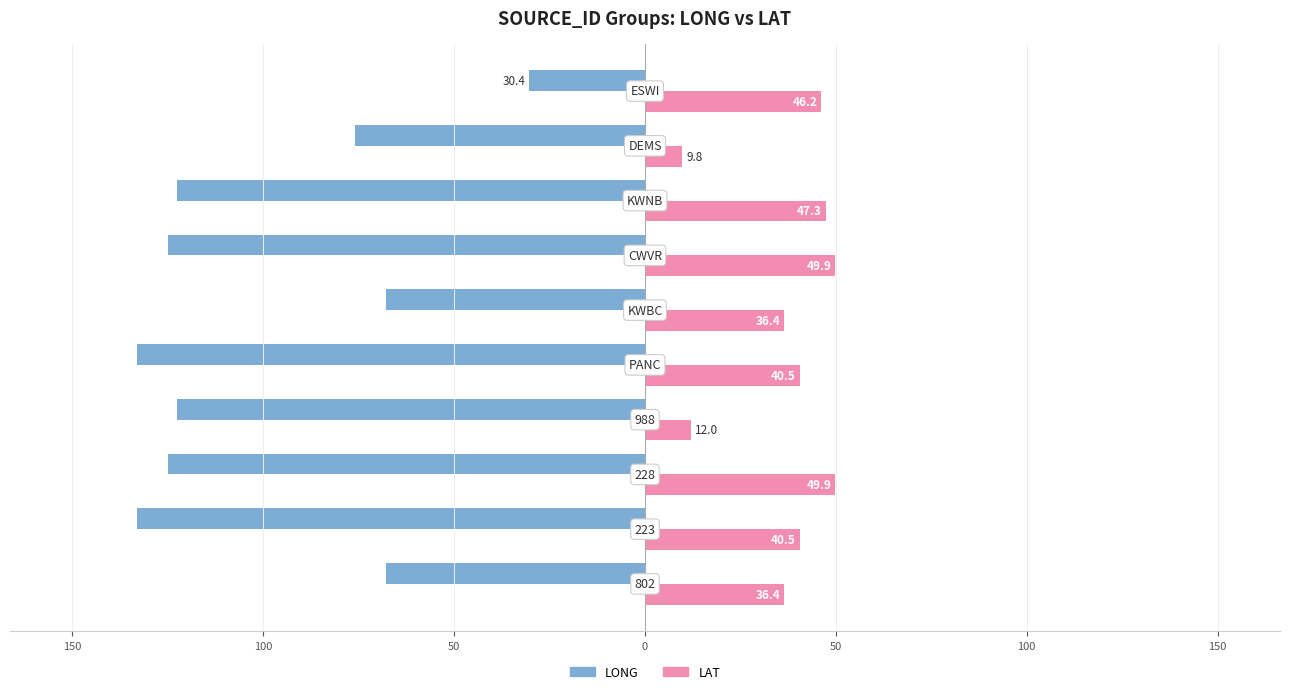

What are all the series names shown in the legend?

LONG, LAT